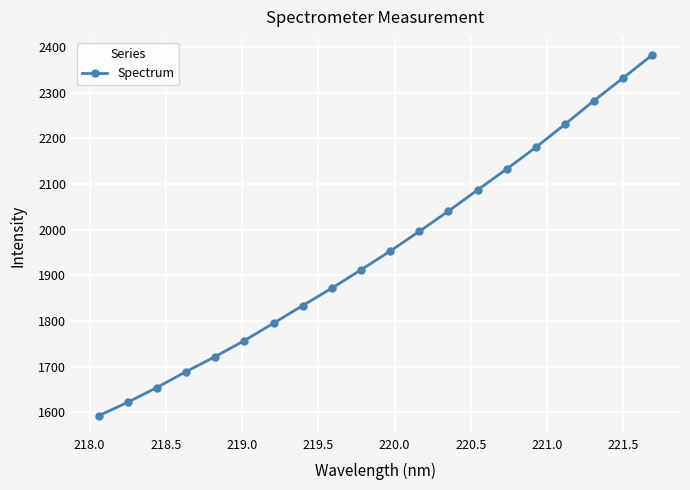

What is the minimum value shown in the chart?

1592.7